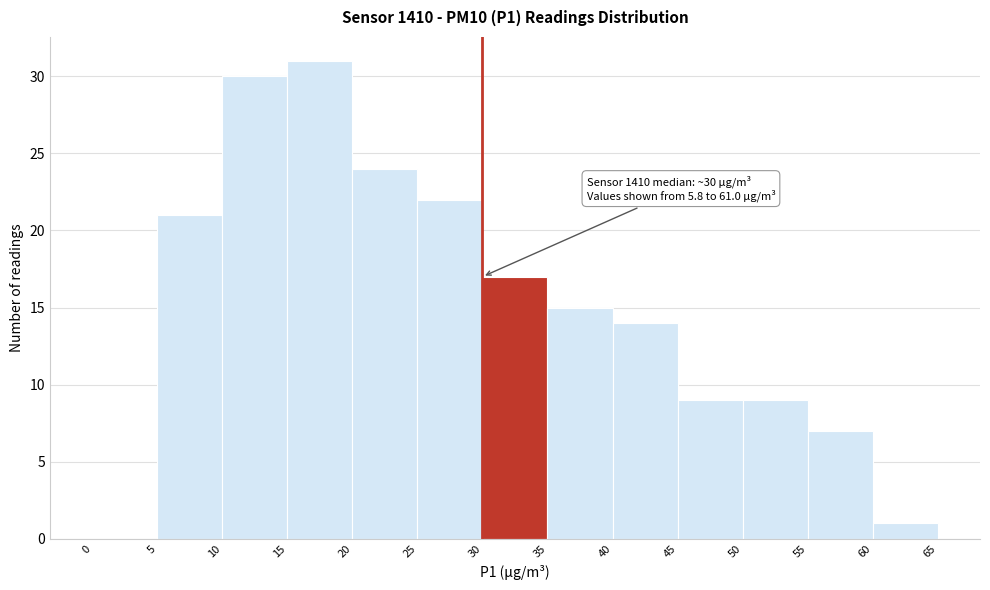

Over which range of the x-axis is the bar tallest?

15 to 20